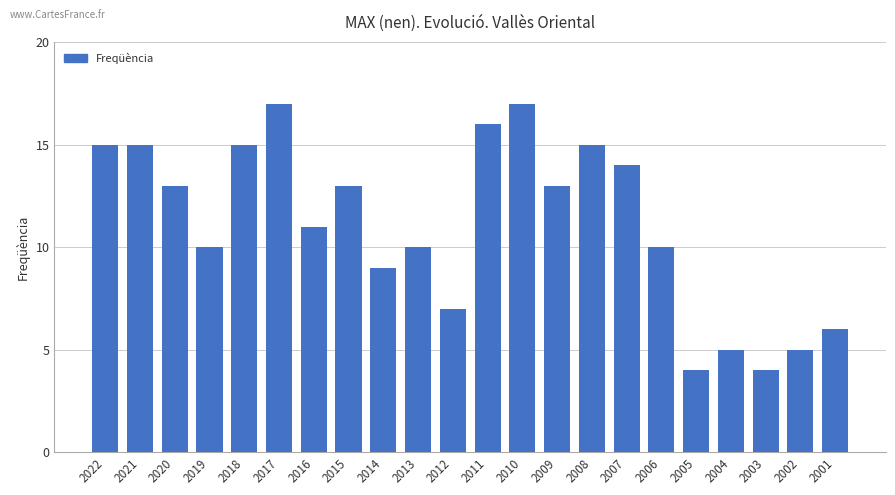

What is the ratio of the value at 2002 to the value at 2010?

0.3